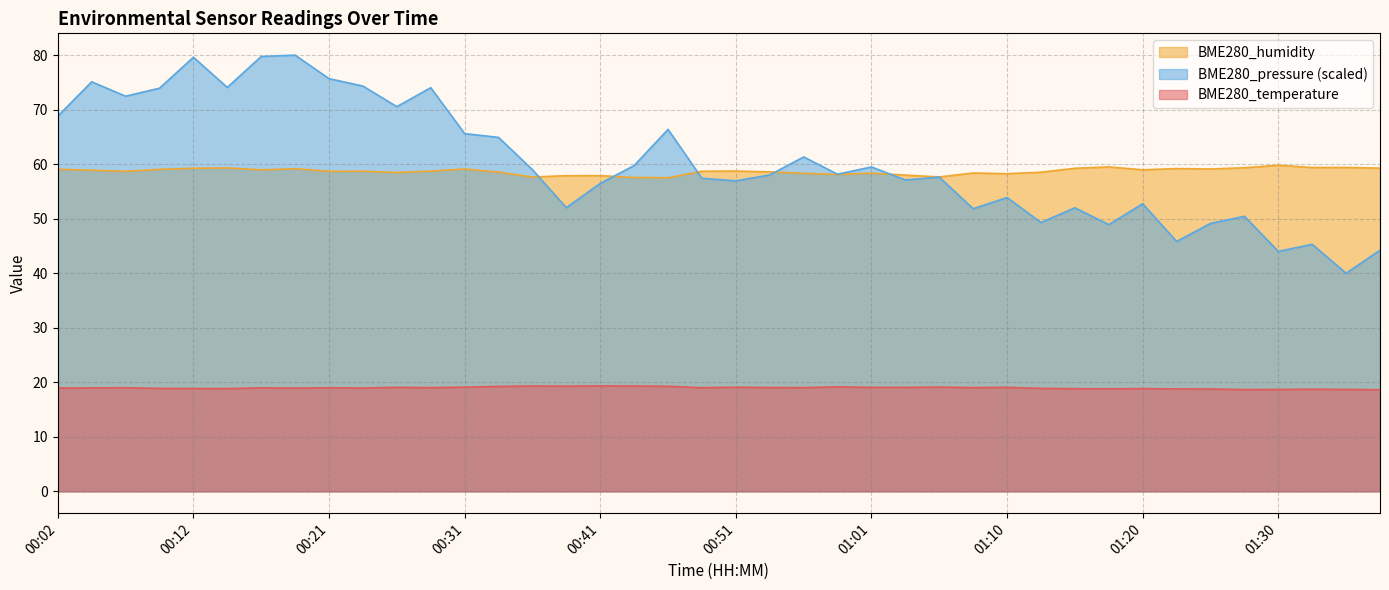

How many interior local valleys does the BME280_temperature series have?

10